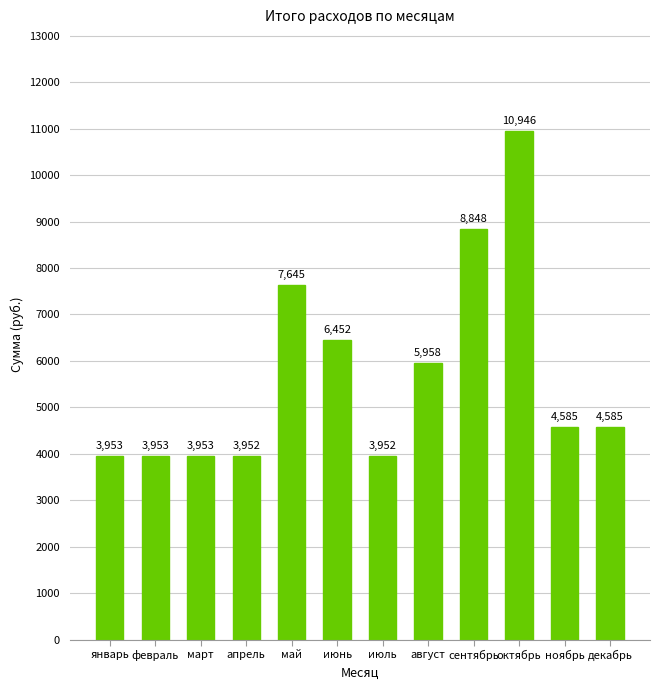

What is the change in value from январь to июнь?

+2499.3